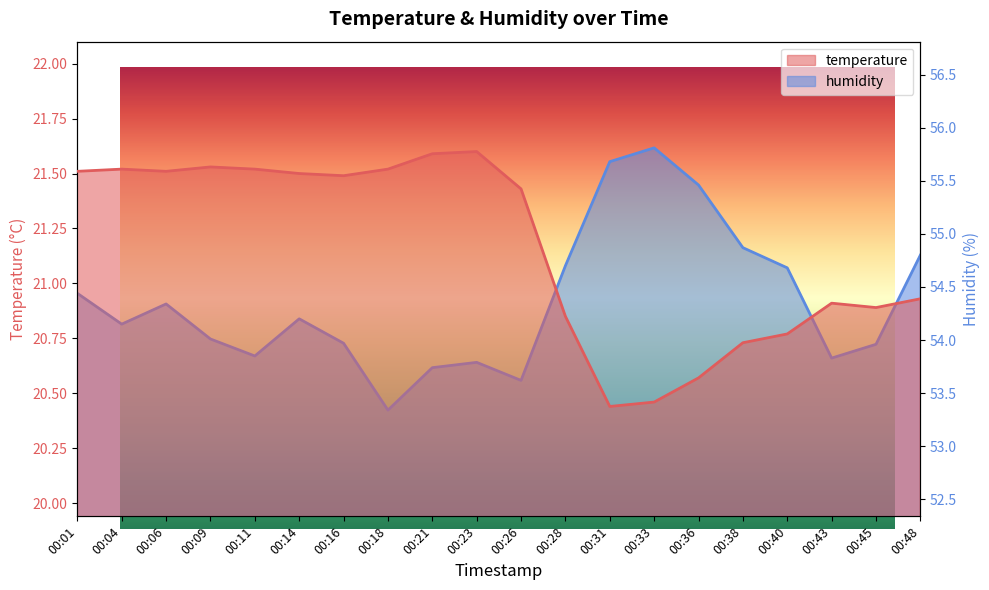

Which series has the largest range (max minus min)?

humidity